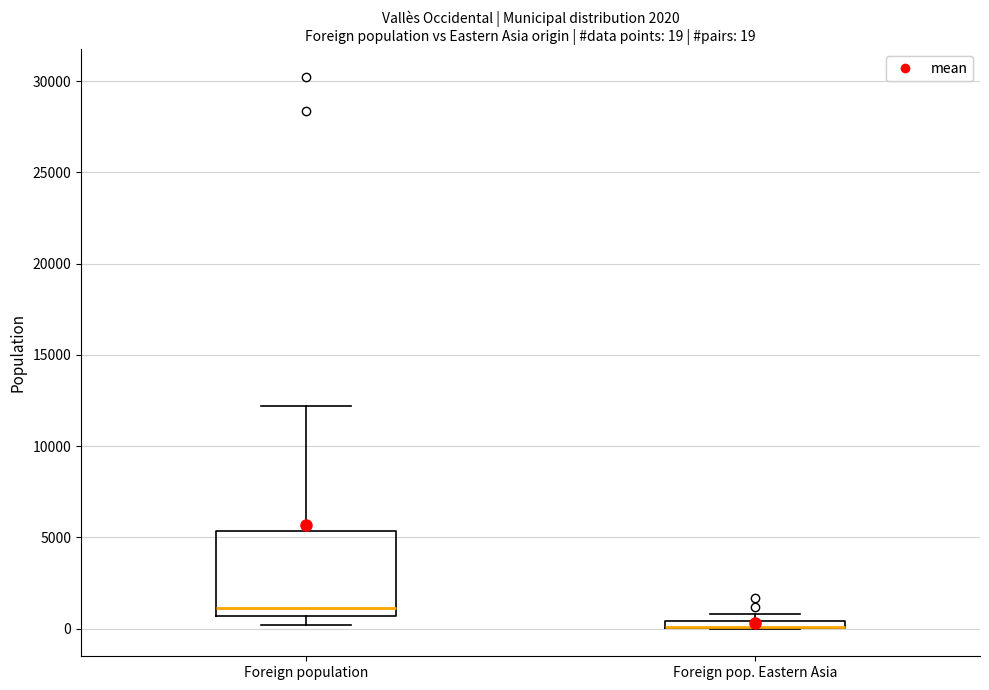

Which box is the tallest, from its lower edge to its upper edge?

Foreign population